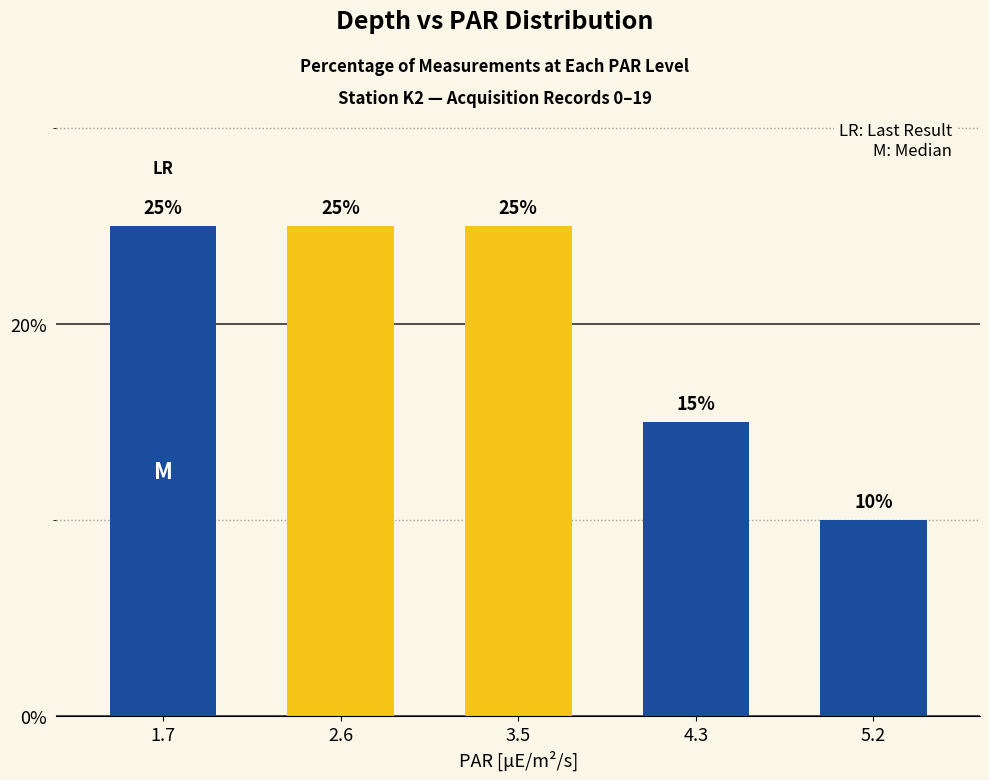

Reading right to left, extract all data points from this chart.

5.2=10	4.3=15	3.5=25	2.6=25	1.7=25